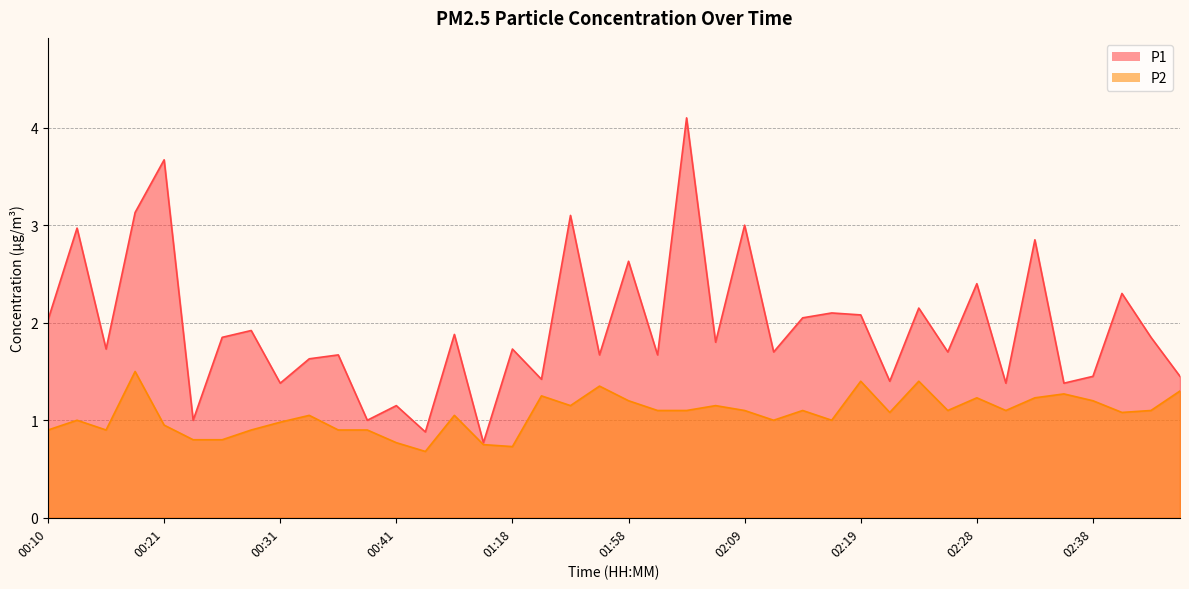

In P2, how many points are lower than both neighbors (excluding endpoints)?

10